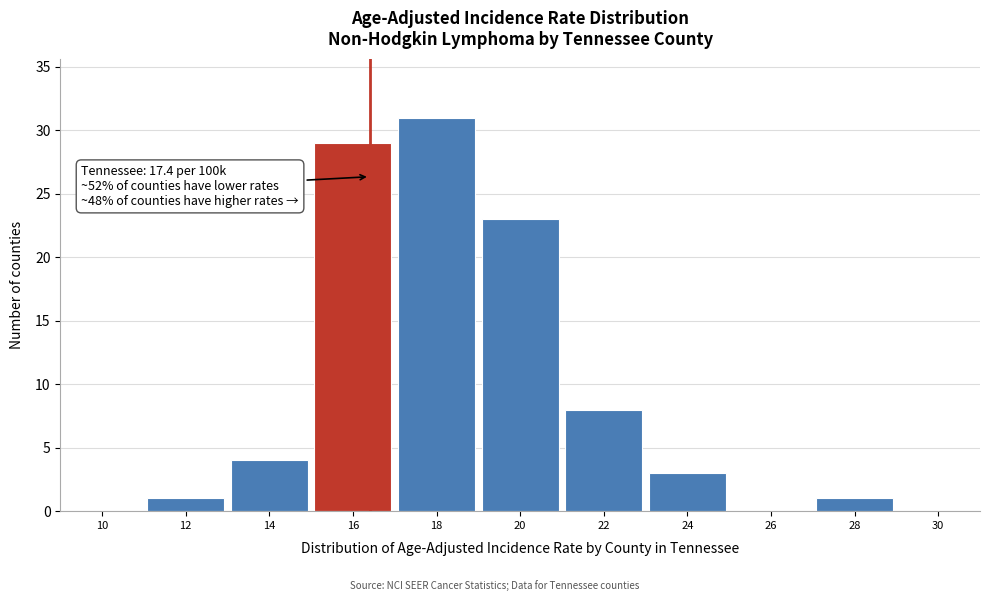

Reading right to left, what are all the values shown in this chart?

30=0	28=1	26=0	24=3	22=8	20=23	18=31	16=29	14=4	12=1	10=0